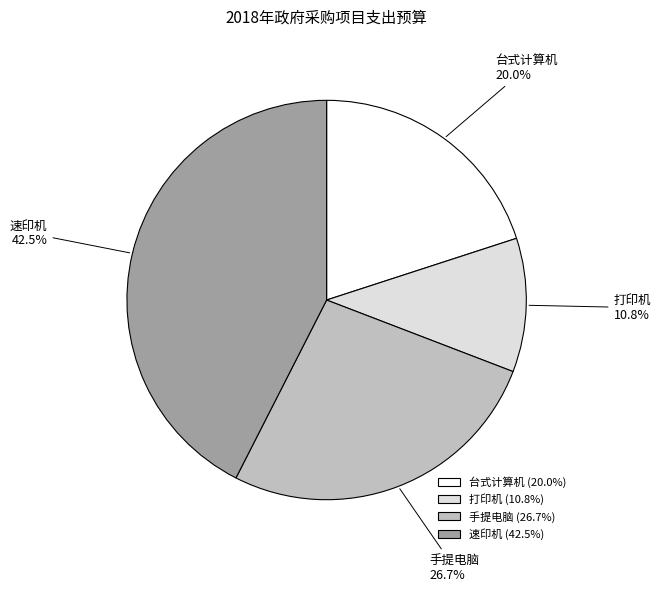

The 打印机 slice represents 11% of the pie. True or false?

True